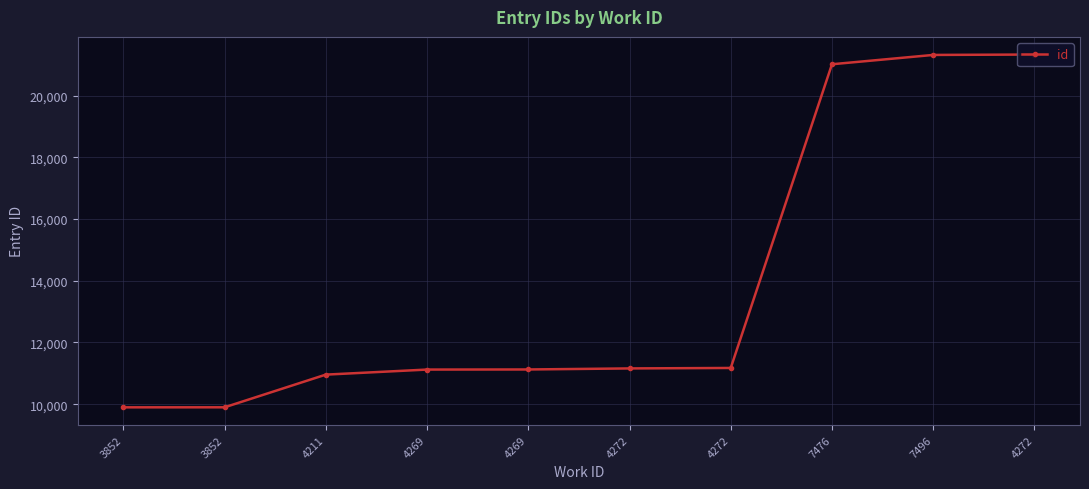

What is the label of the 1st point from the right?

4272